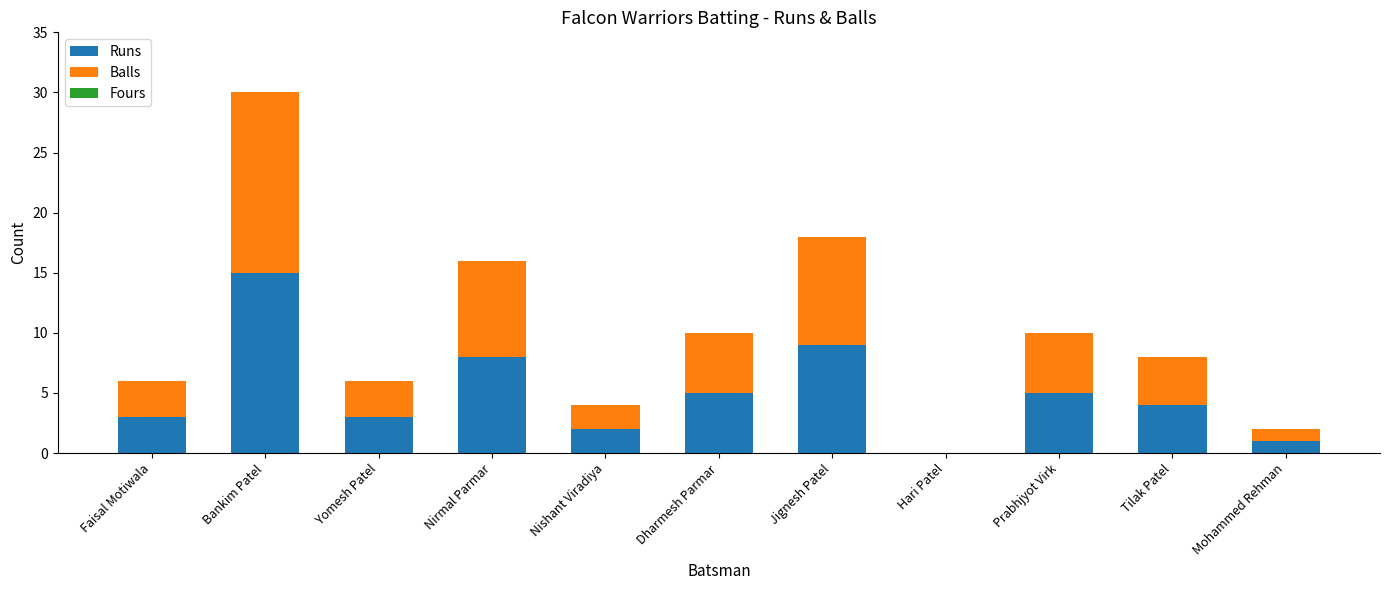

How many values in Runs are above zero?

10